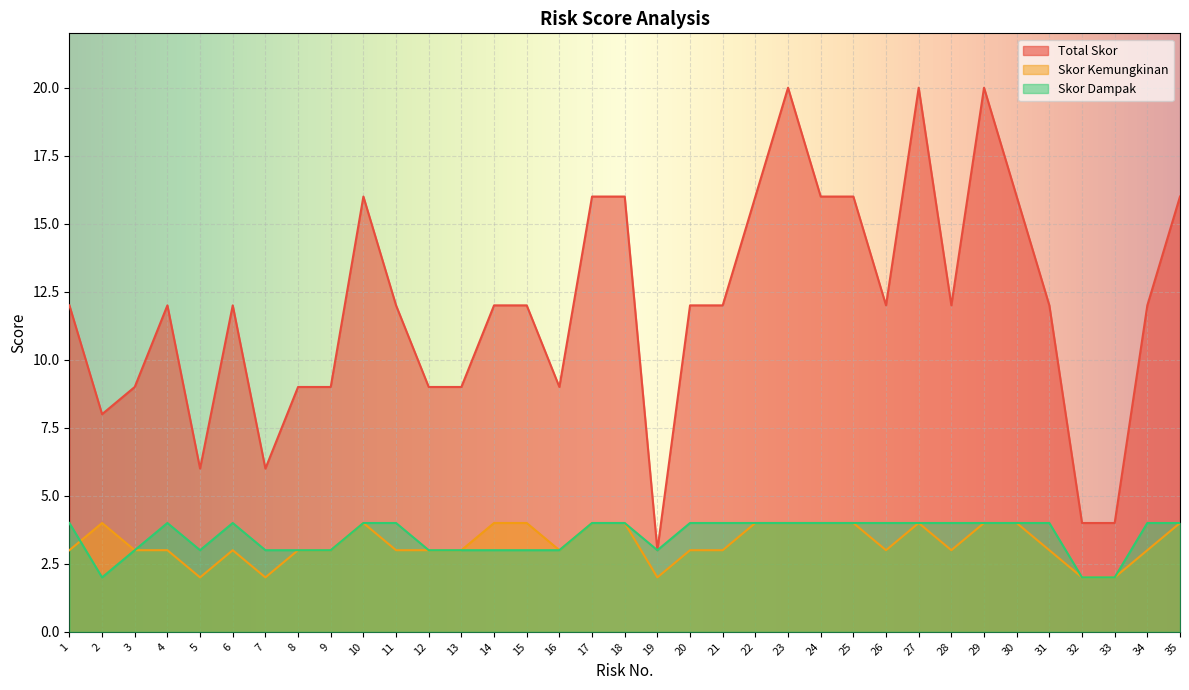

What is the sum of all Total Skor values?

417